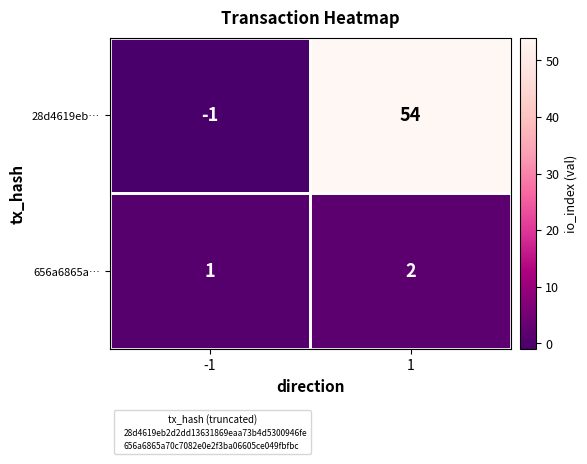

What is the greatest value displayed?

54